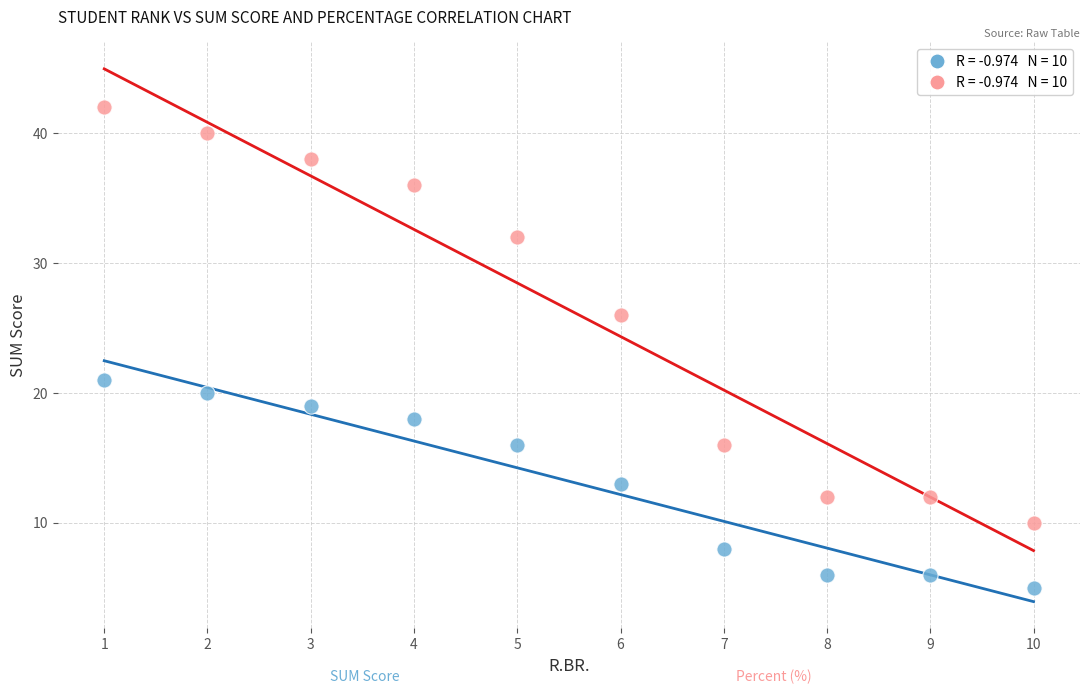

Across all data points, what is the range of Y values (max minus min)?

37